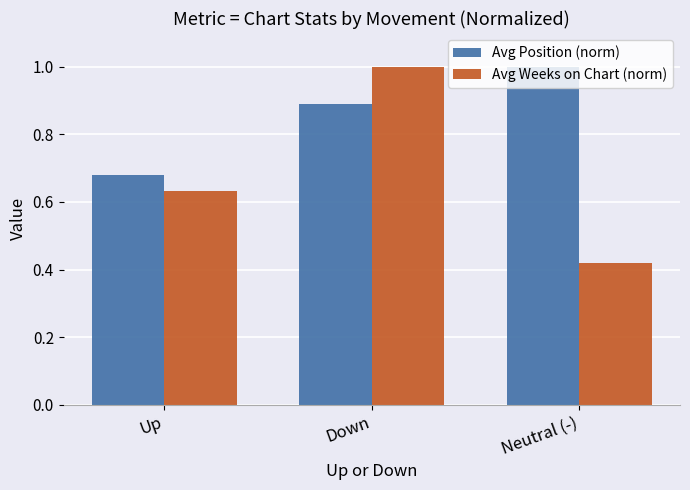

At which category is the sum across all series the highest?

Down